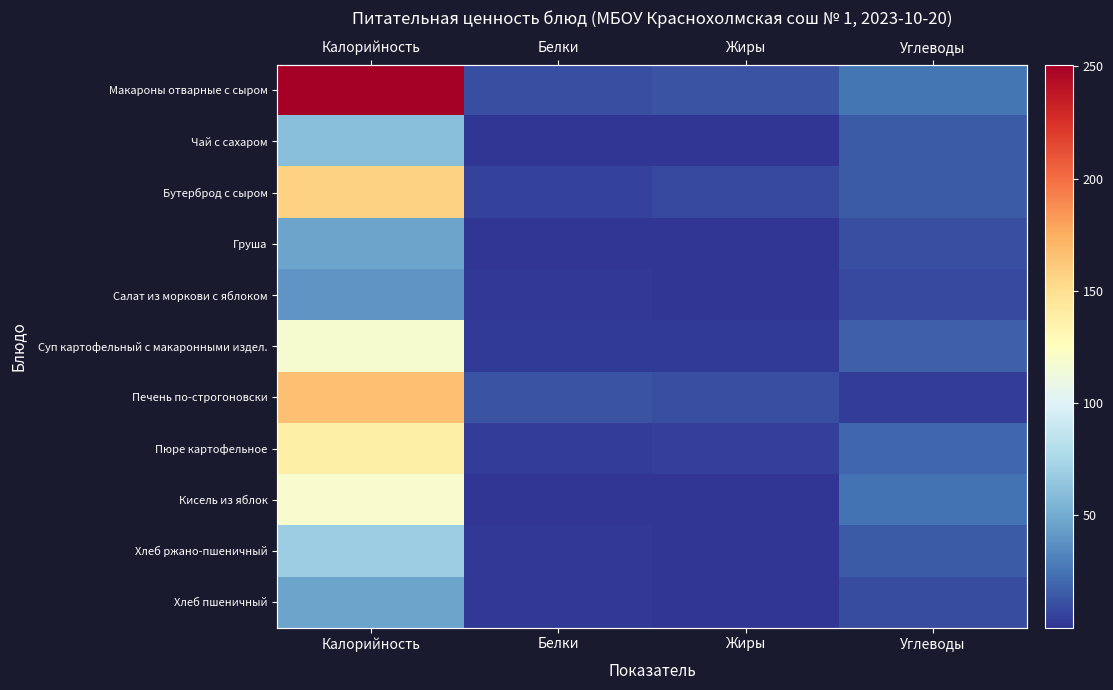

At how many categories does at least one series exceed 50?

1